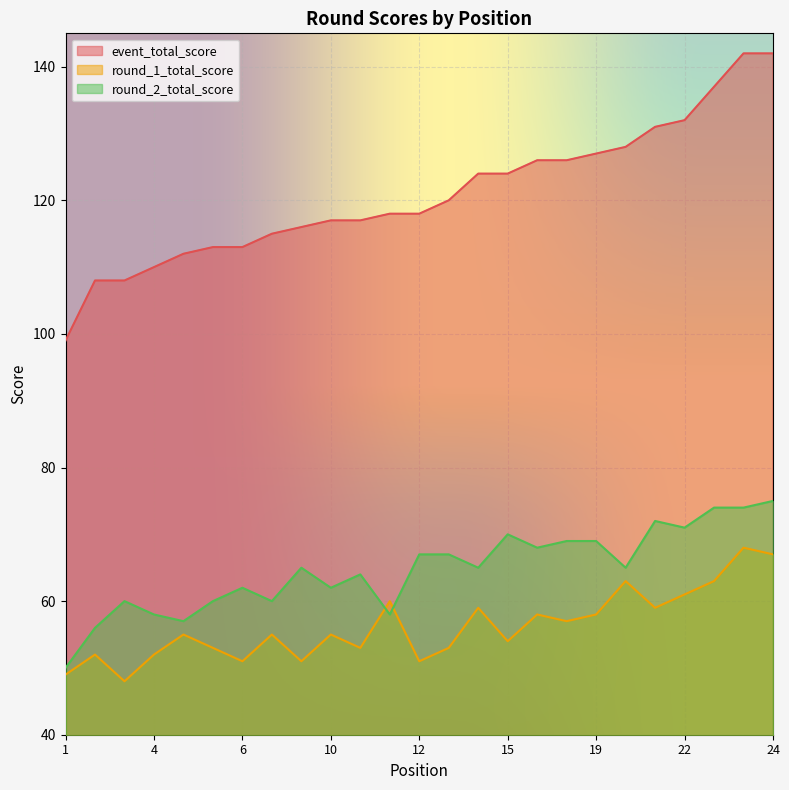

Where does the round_2_total_score series first go above 65?

12